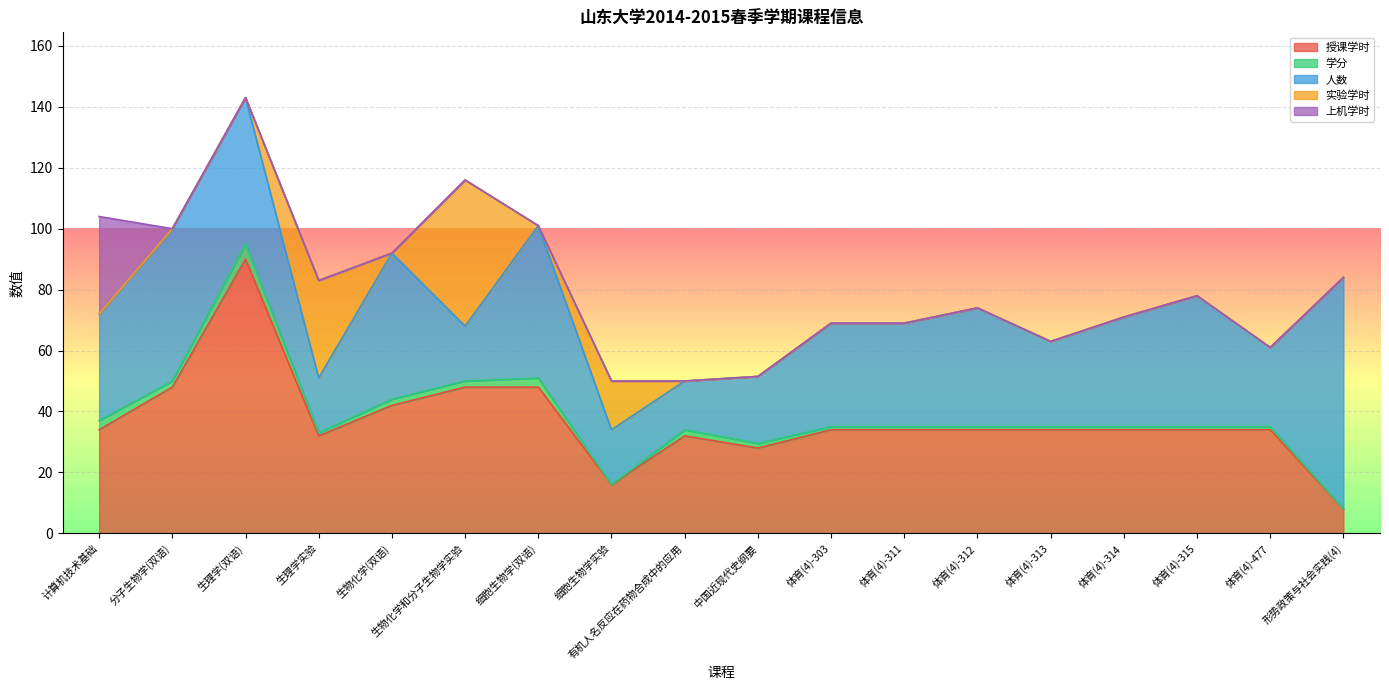

Between which two adjacent categories do 学分 and 上机学时 first intersect?

计算机技术基础 and 分子生物学(双语)